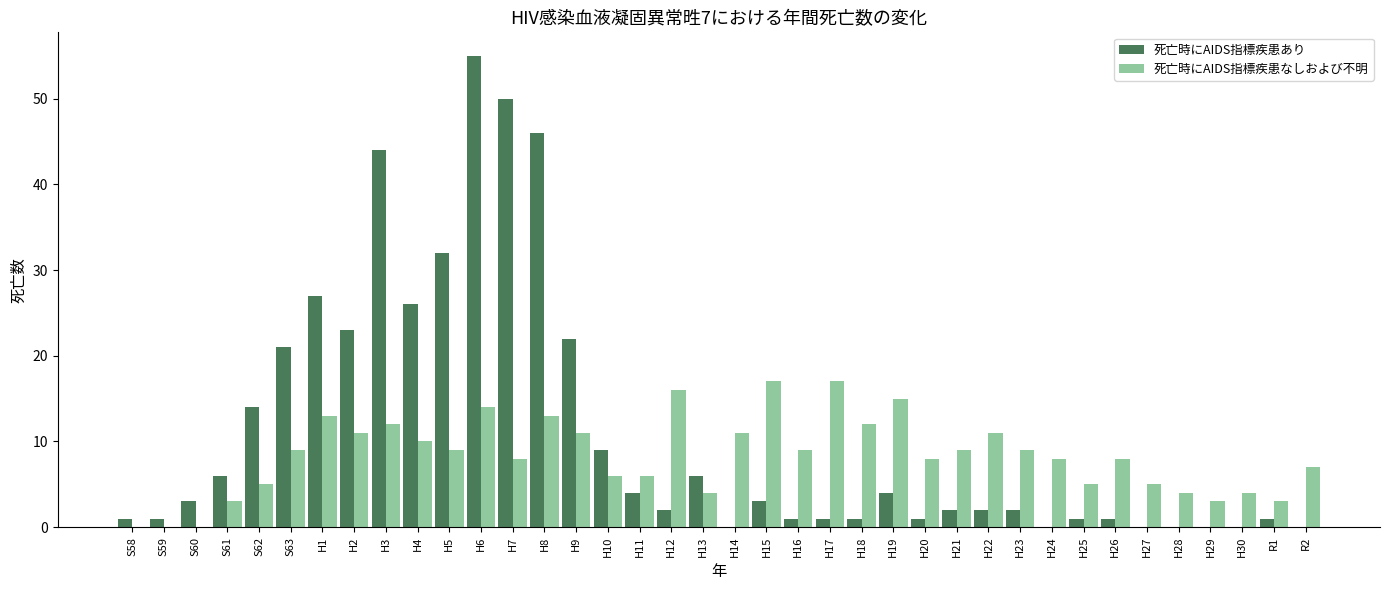

True or false: 死亡時にAIDS指標疾患なしおよび不明 has a value of 8 at H20.

True